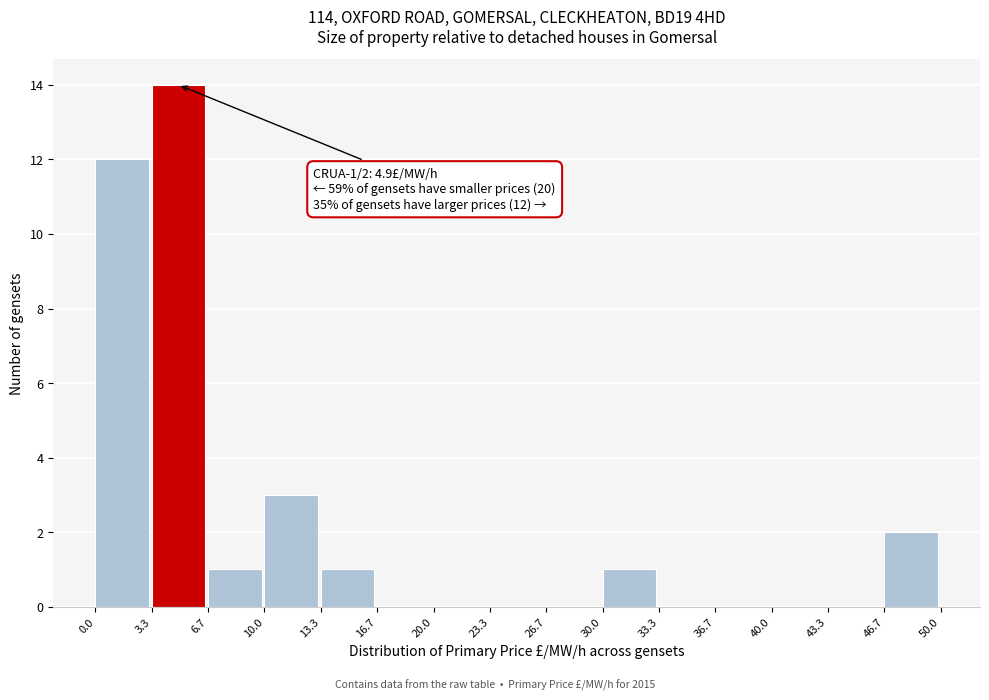

Which range on the x-axis has the tallest bar?

3.3 to 6.7